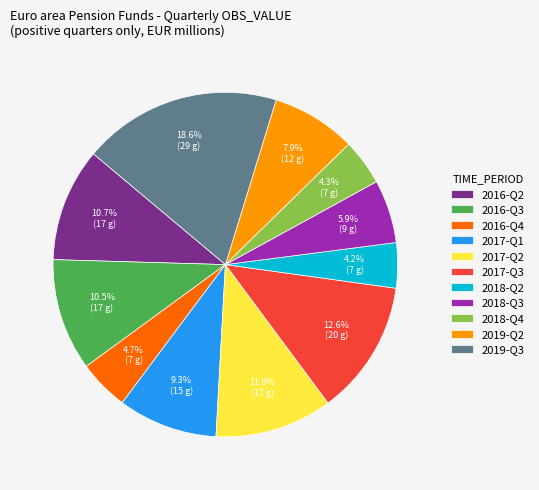

Combined, do 2016-Q3 and 2016-Q2 account for over 50%?

No